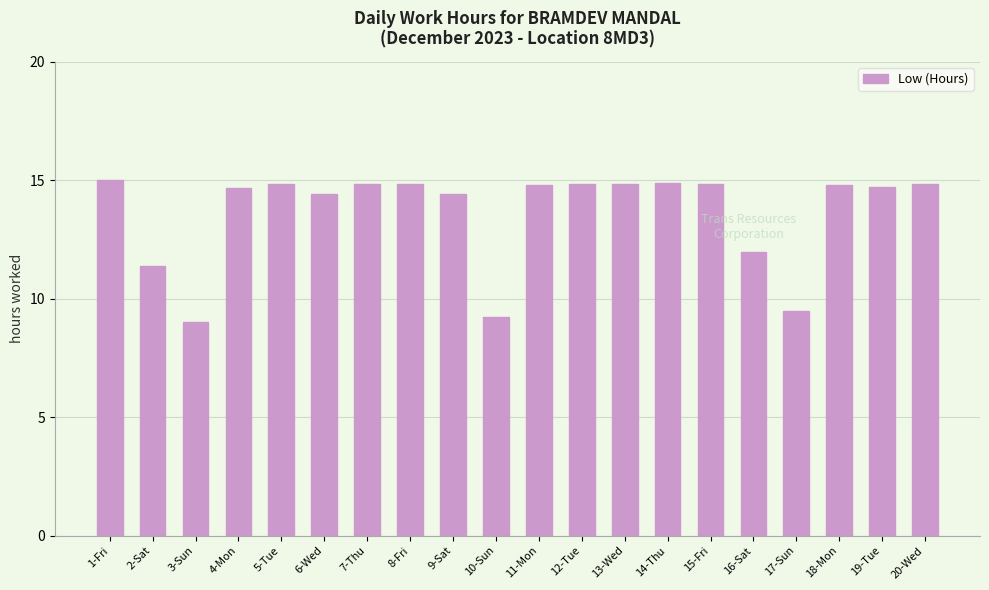

The chart shows a value of 9.0 at 3-Sun. True or false?

True